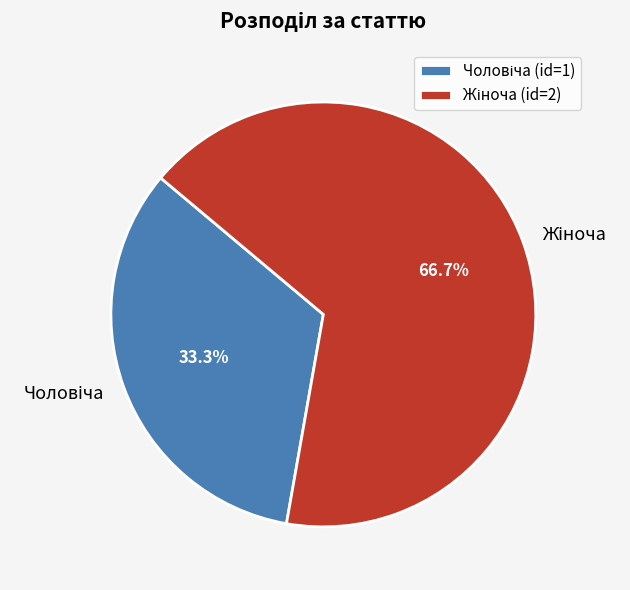

Is there a majority slice in this chart?

Yes